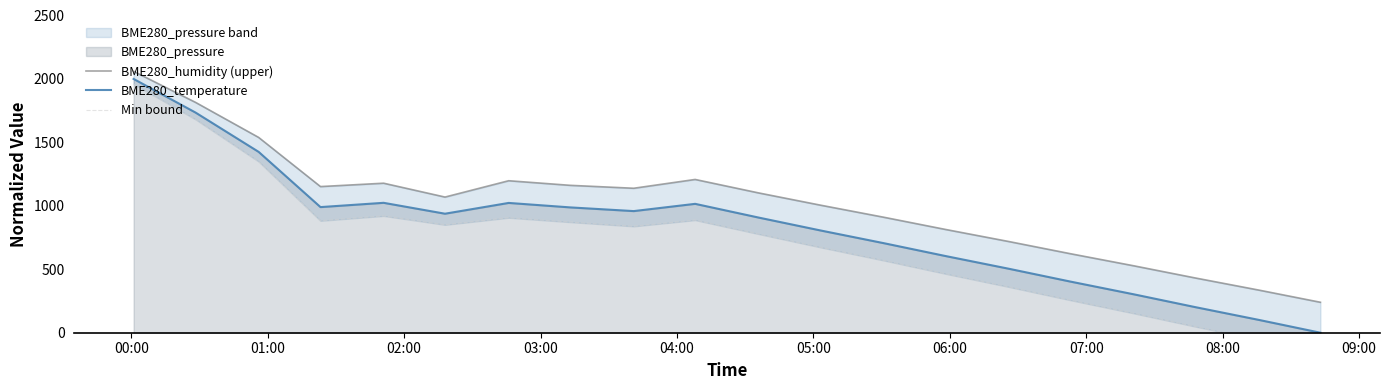

At how many categories does at least one series exceed 296?

19